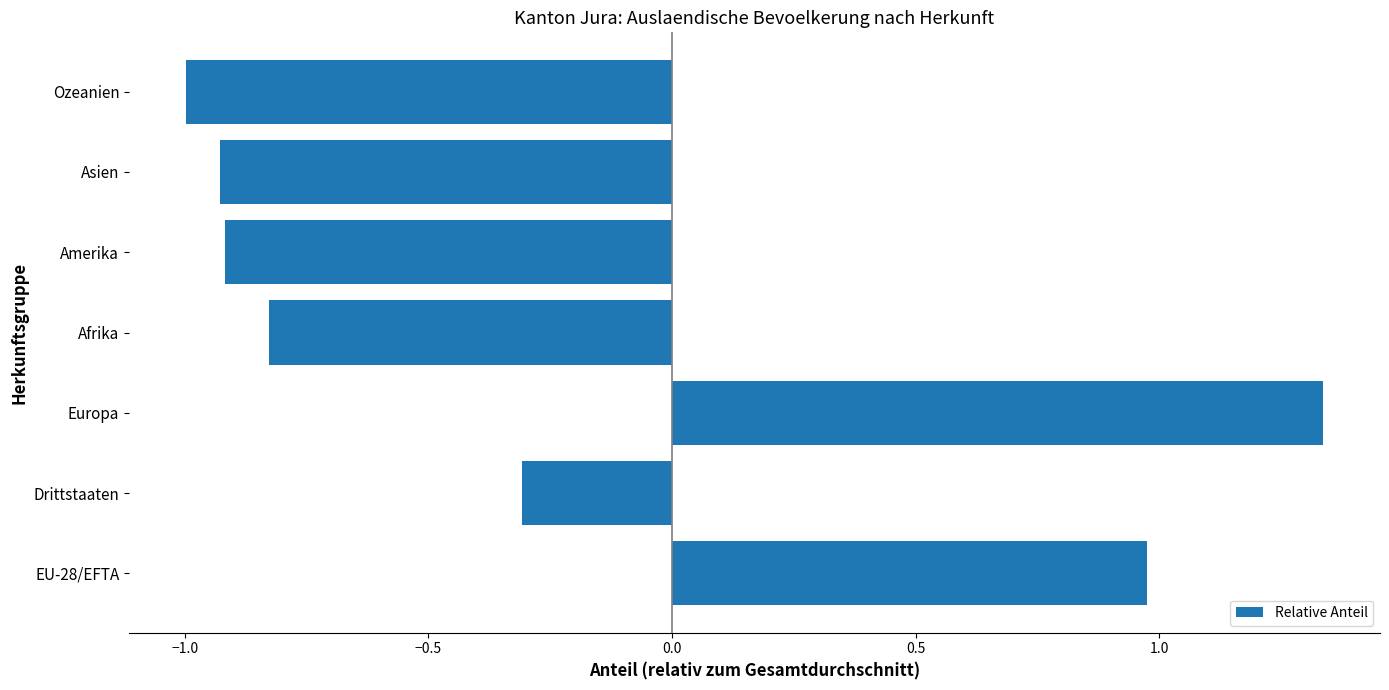

True or false: the data shows -0.4 at Drittstaaten.

False